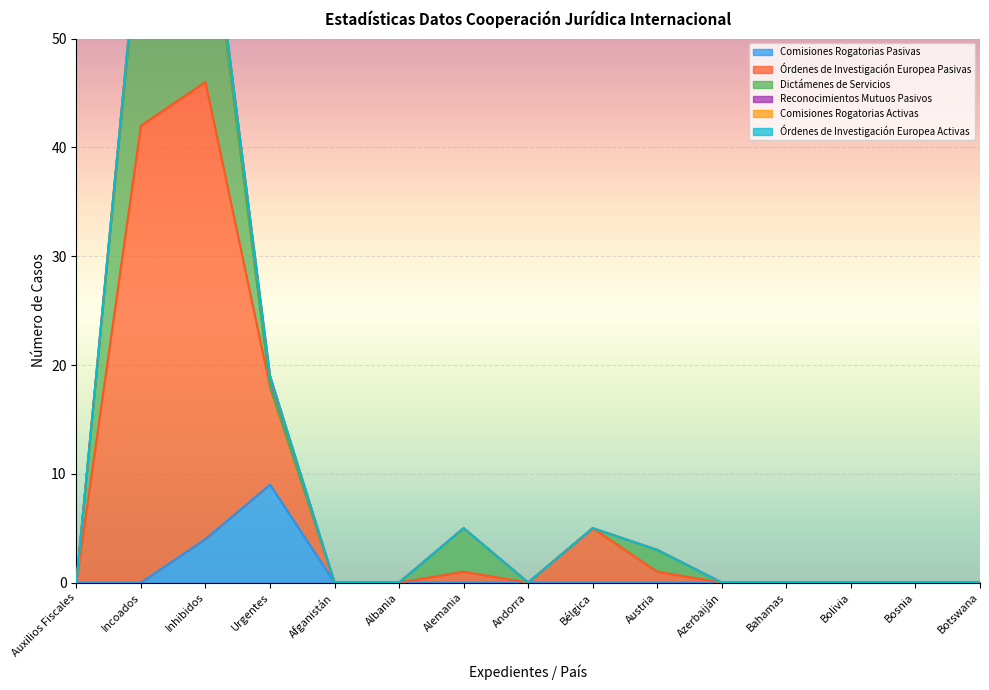

Count the Dictámenes de Servicios values in the range 0 to 2.

12